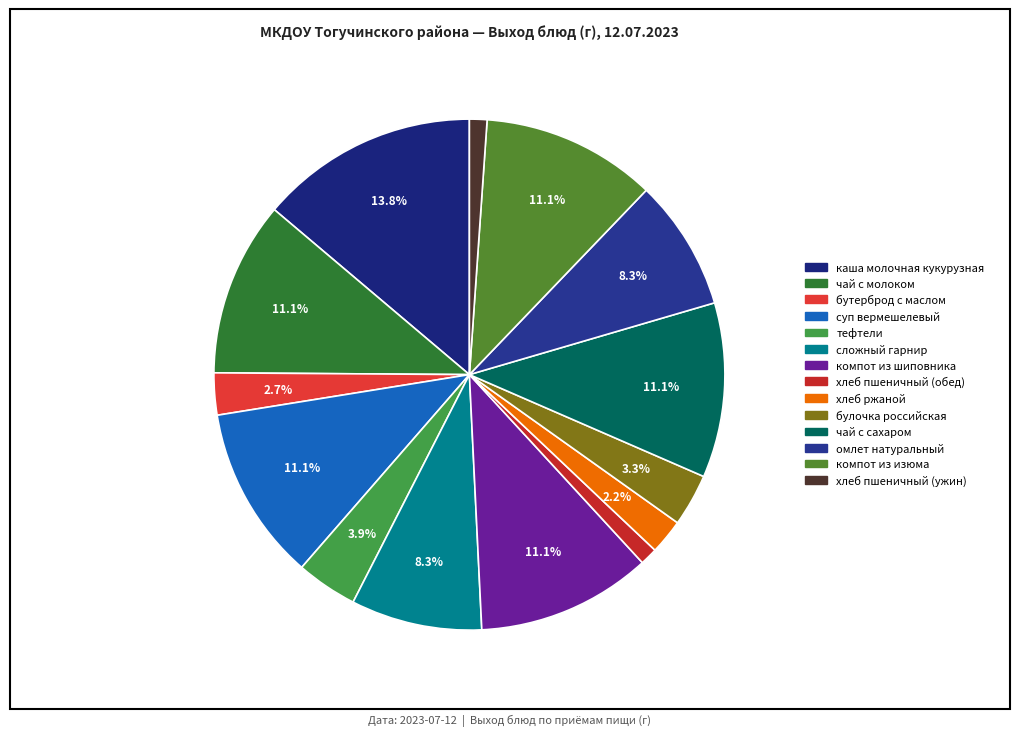

Between чай с сахаром and тефтели, which is larger?

чай с сахаром